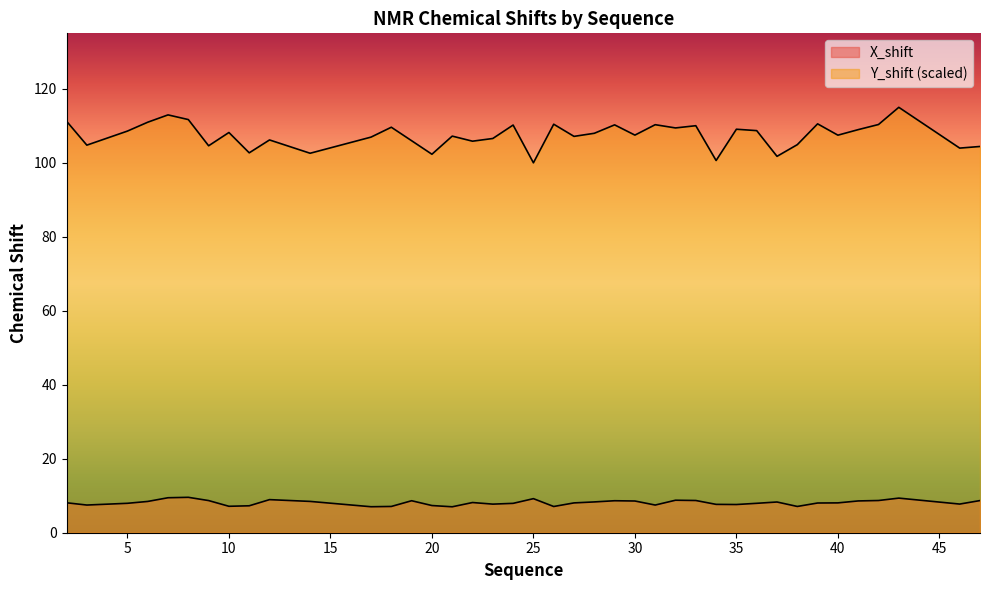

How many data points in X_shift are less than 8?

17